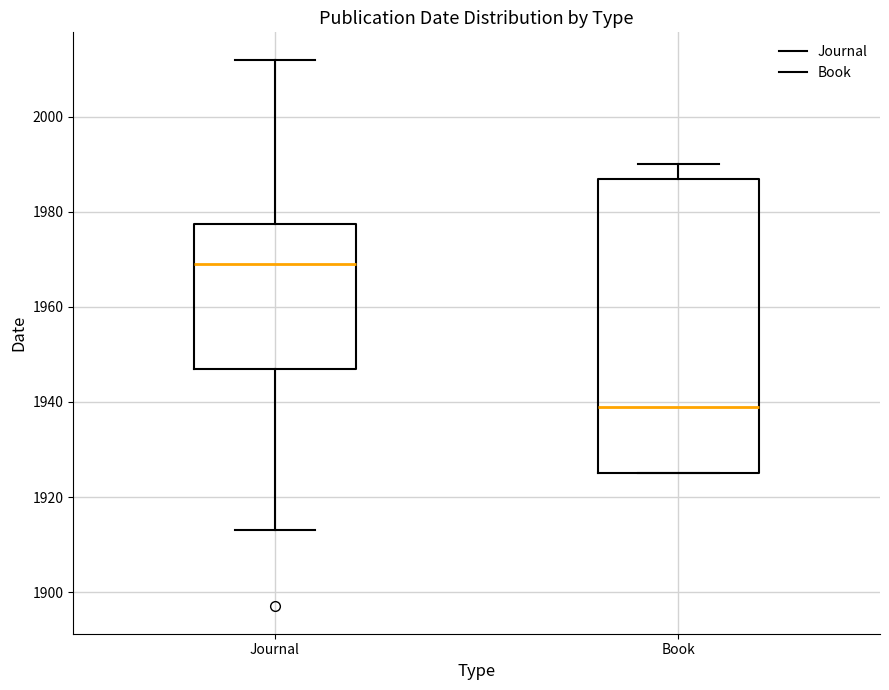

Which box's median line is the highest?

Journal